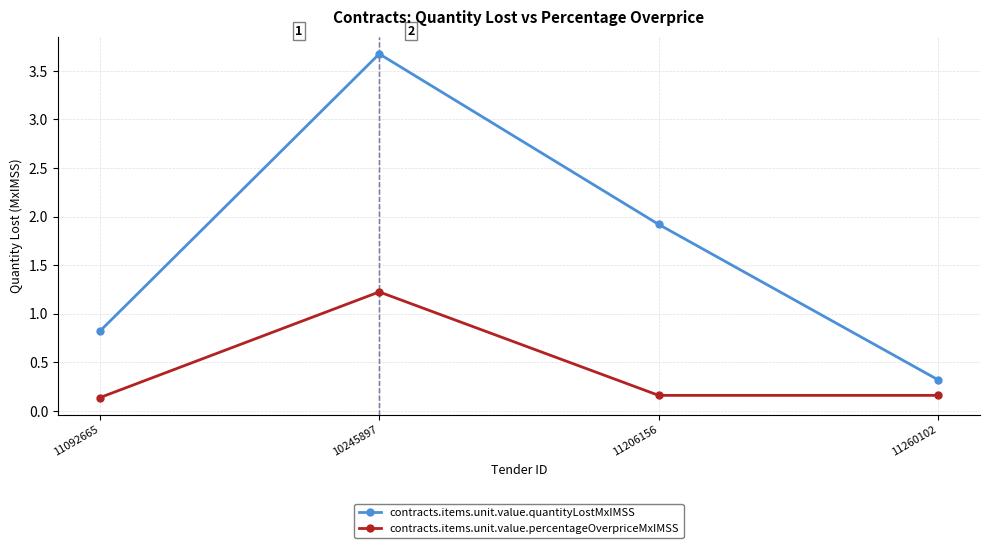

Rank the series at 11260102 from highest to lowest value.

contracts.items.unit.value.quantityLostMxIMSS, contracts.items.unit.value.percentageOverpriceMxIMSS